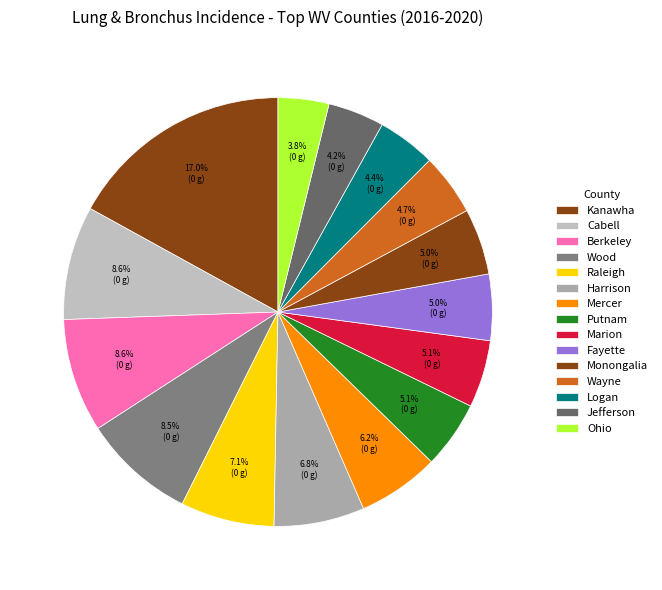

To the nearest percent, what is the difference between the largest and smallest slice percentages?

13%